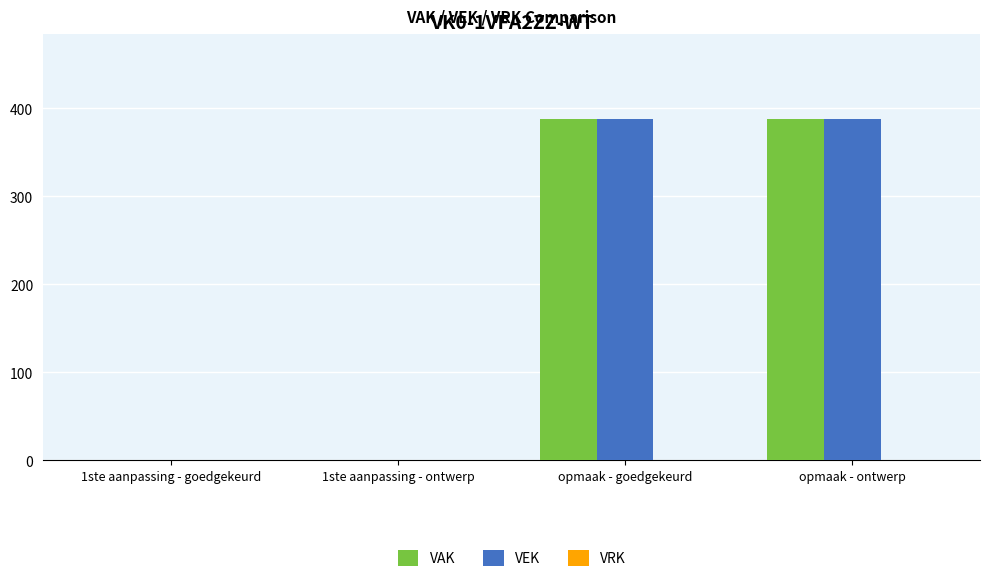

True or false: VAK has a value of 234 at opmaak - goedgekeurd.

False